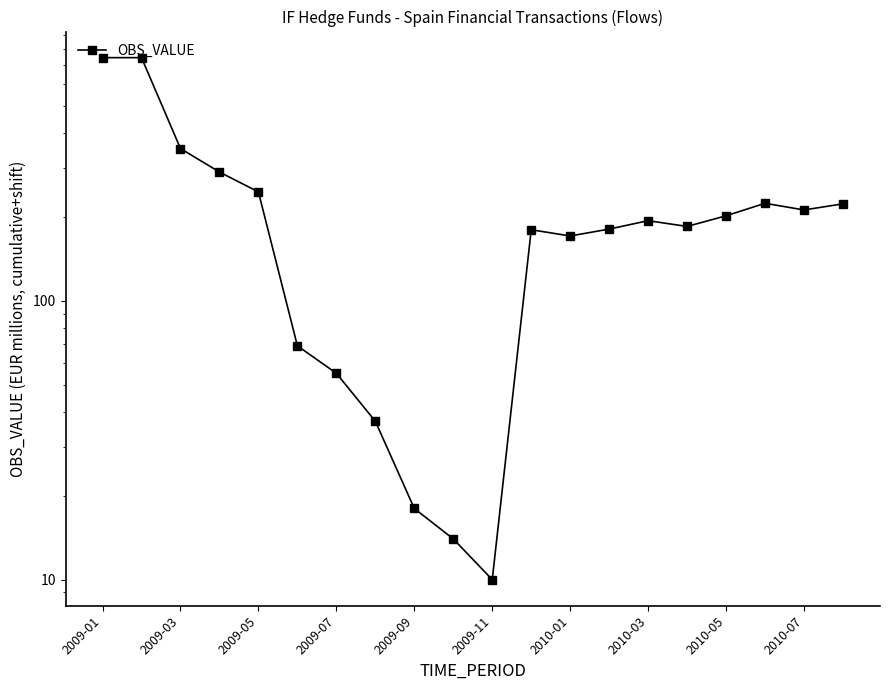

What value does the data have at 19, to the nearest 100?

200